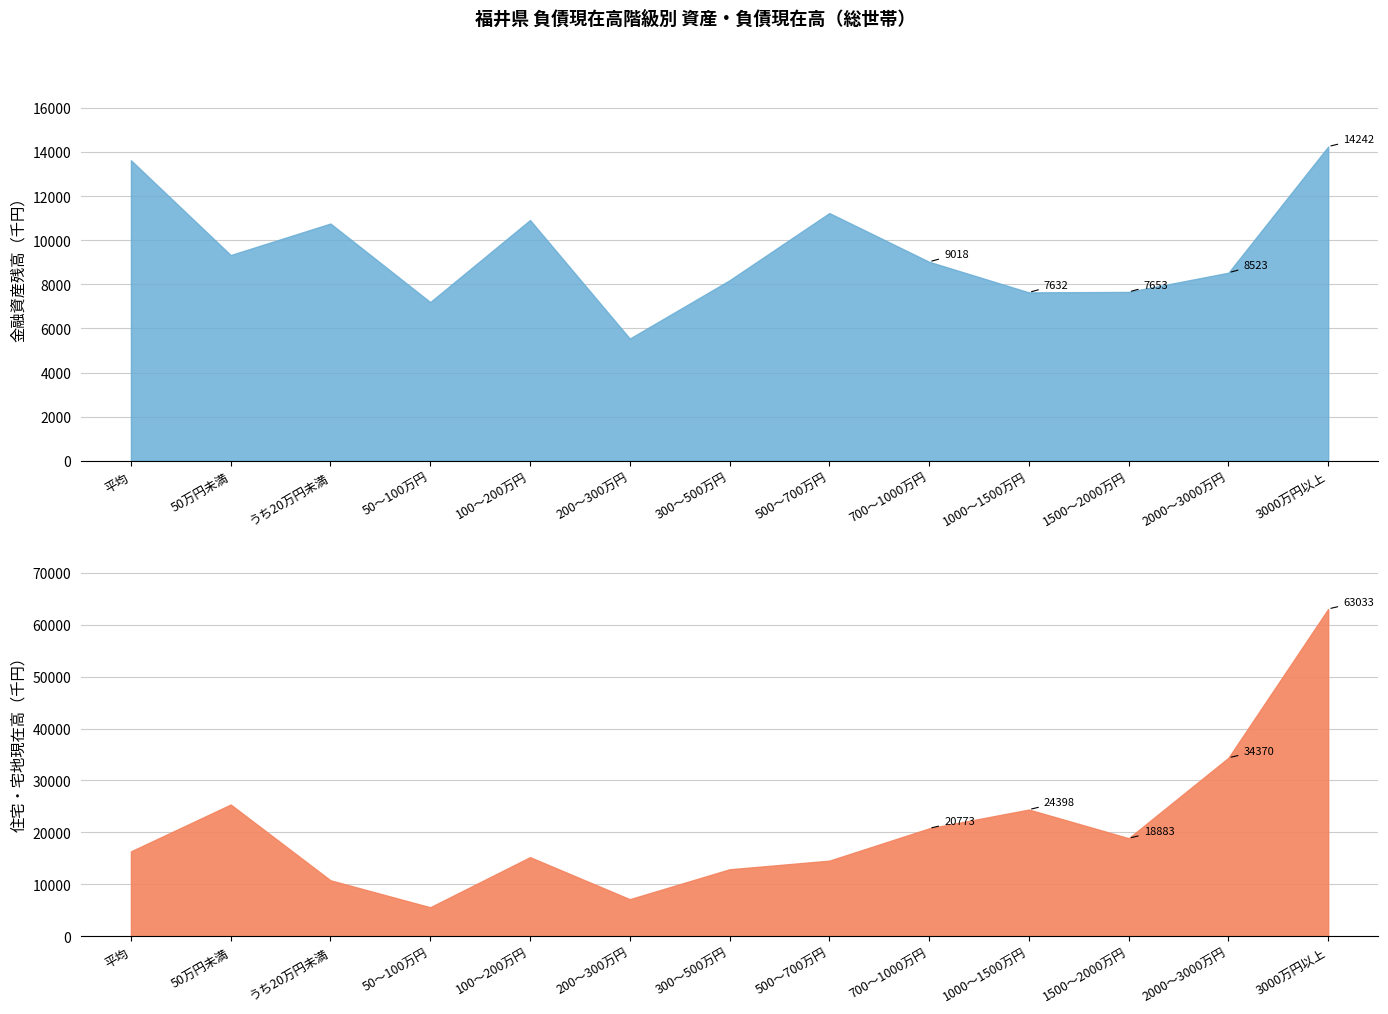

List the series in order of their overall mean, lowest first.

金融資産残高（貯蓄現在高）, 住宅・宅地